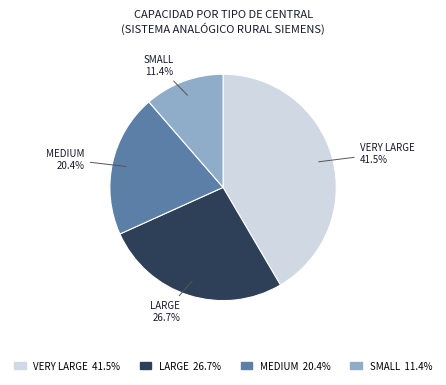

How many slices are in this pie chart?

4